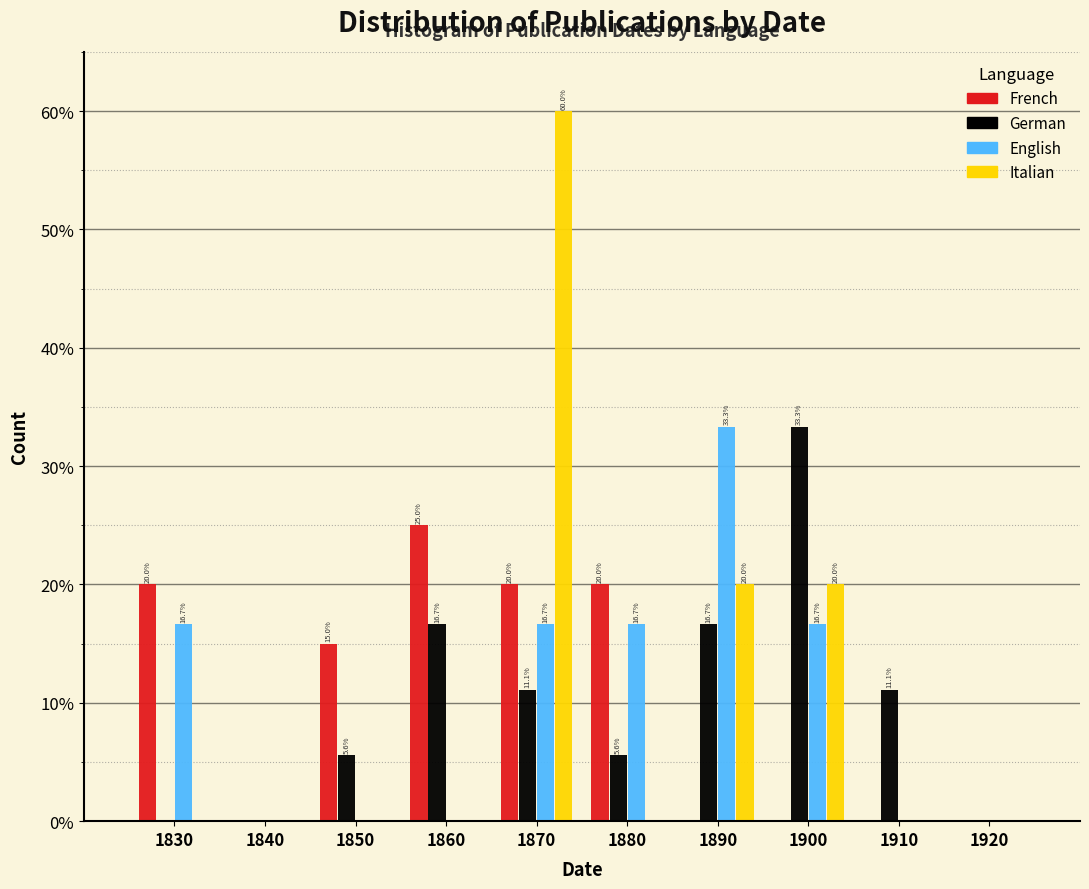

Are the bars grouped side by side (vs. stacked)?

Yes